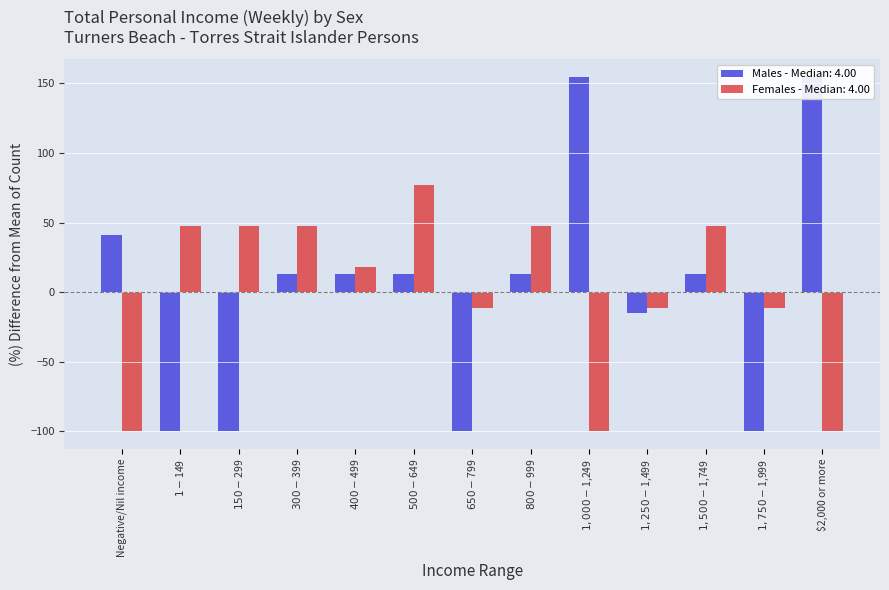

Reading left to right, extract all data points from this chart.

Males: Negative/Nil income=41.3	$1-$149=-100.0	$150-$299=-100.0	$300-$399=13.0	$400-$499=13.0	$500-$649=13.0	$650-$799=-100.0	$800-$999=13.0	$1,000-$1,249=154.3	$1,250-$1,499=-15.2	$1,500-$1,749=13.0	$1,750-$1,999=-100.0	$2,000 or more=154.3
Females: Negative/Nil income=-100.0	$1-$149=47.7	$150-$299=47.7	$300-$399=47.7	$400-$499=18.2	$500-$649=77.3	$650-$799=-11.4	$800-$999=47.7	$1,000-$1,249=-100.0	$1,250-$1,499=-11.4	$1,500-$1,749=47.7	$1,750-$1,999=-11.4	$2,000 or more=-100.0